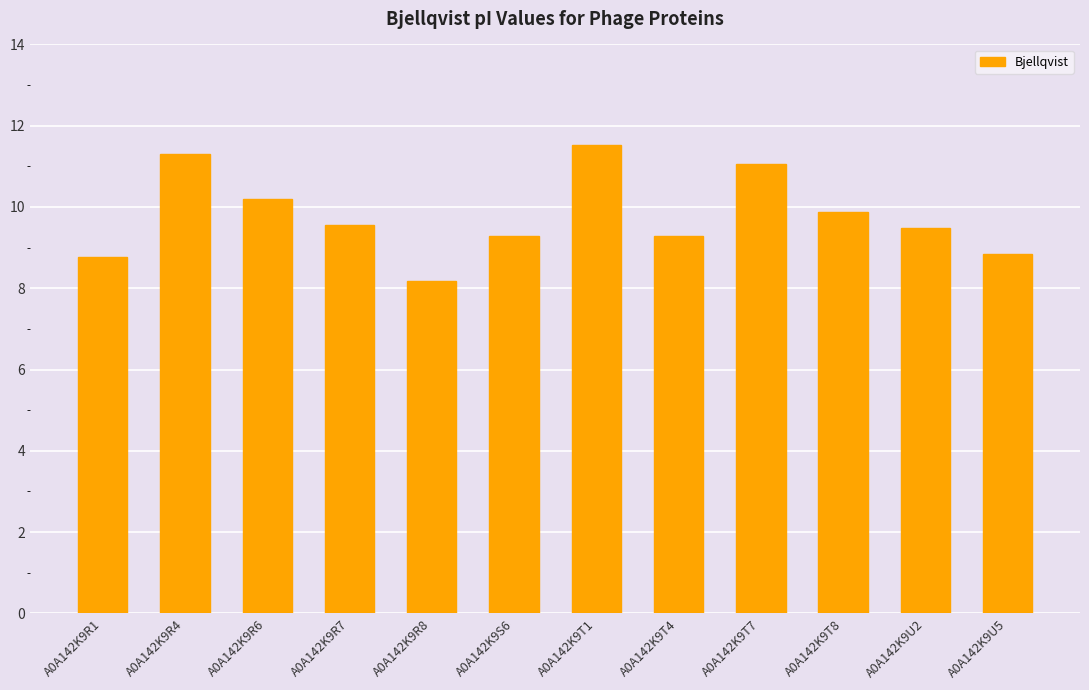

Reading left to right, transcribe all the data shown in this chart.

8.8	11.3	10.2	9.6	8.2	9.3	11.5	9.3	11.1	9.9	9.5	8.8